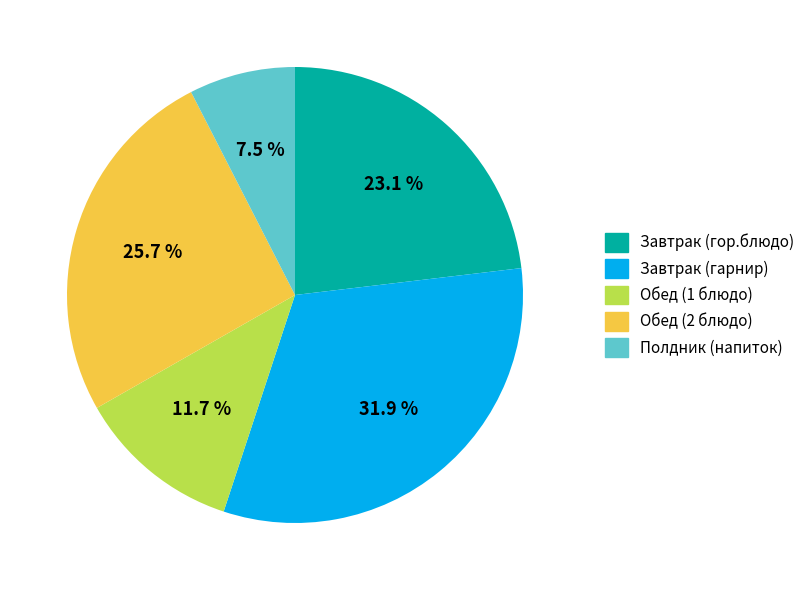

What is the ratio of the value at Завтрак (гор.блюдо) to the value at Обед (1 блюдо)?

2.0